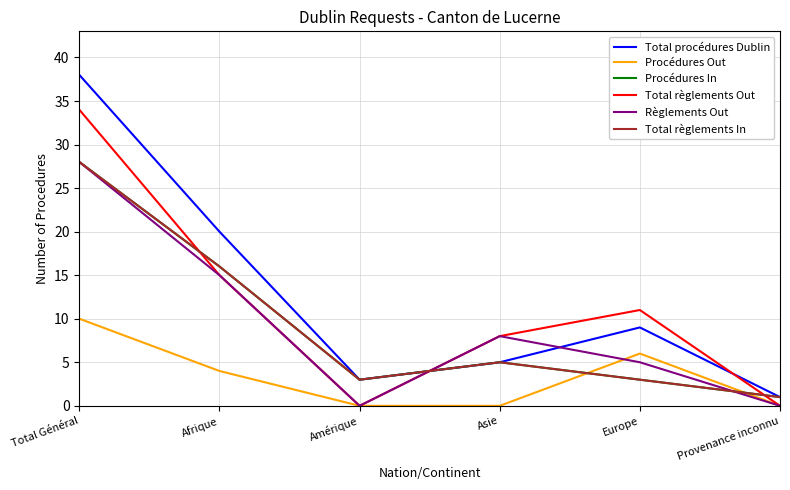

How many times do Total règlements Out and Total procédures Dublin cross each other?

2